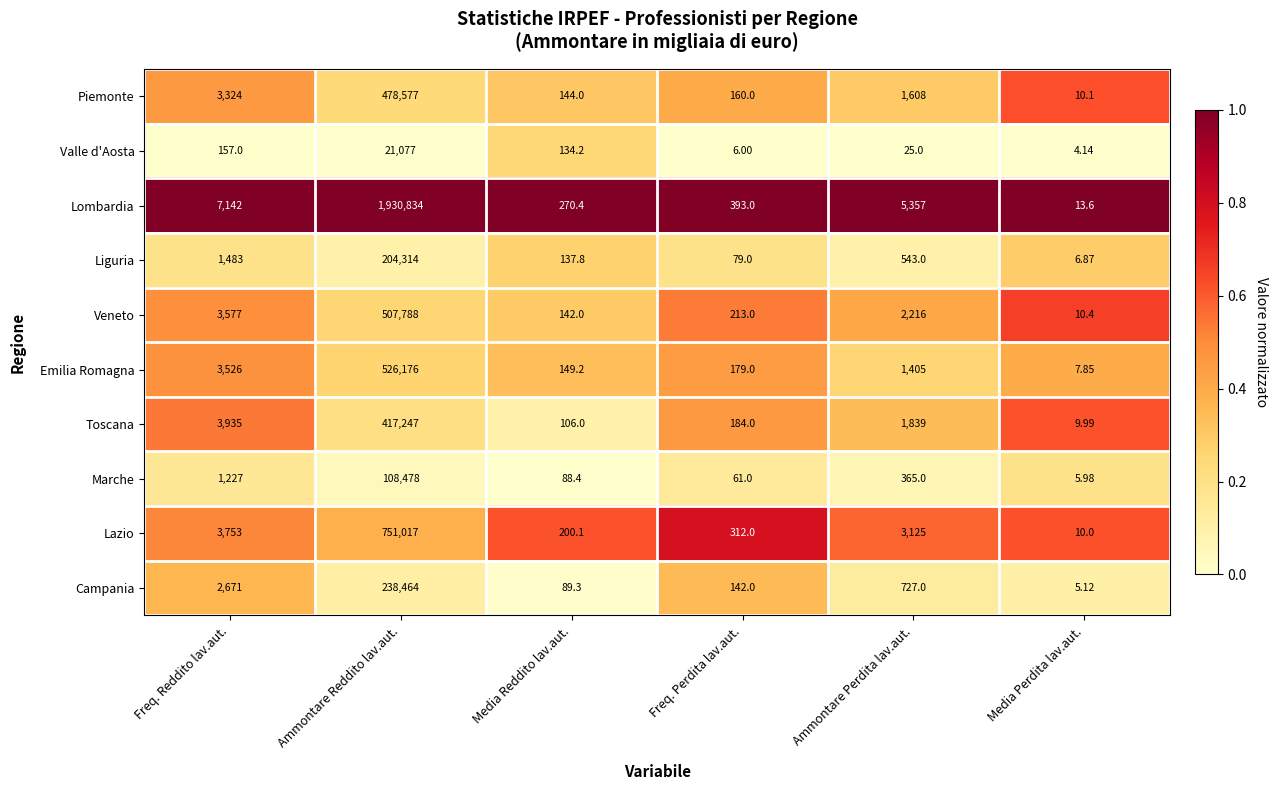

Where is Valle d'Aosta nearest to the value 10540?

Freq. Reddito lav.aut.